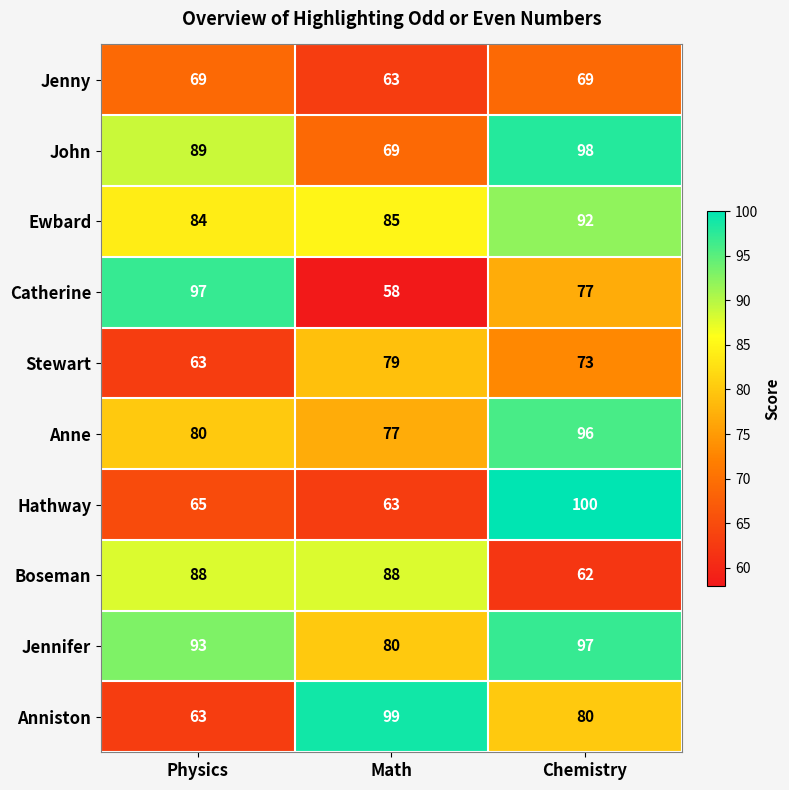

The value of Anniston at Chemistry is 47. True or false?

False